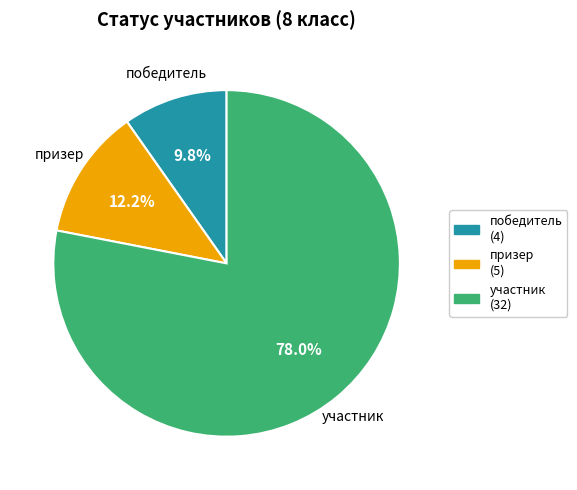

To the nearest percent, what percentage of the pie is участник?

78%